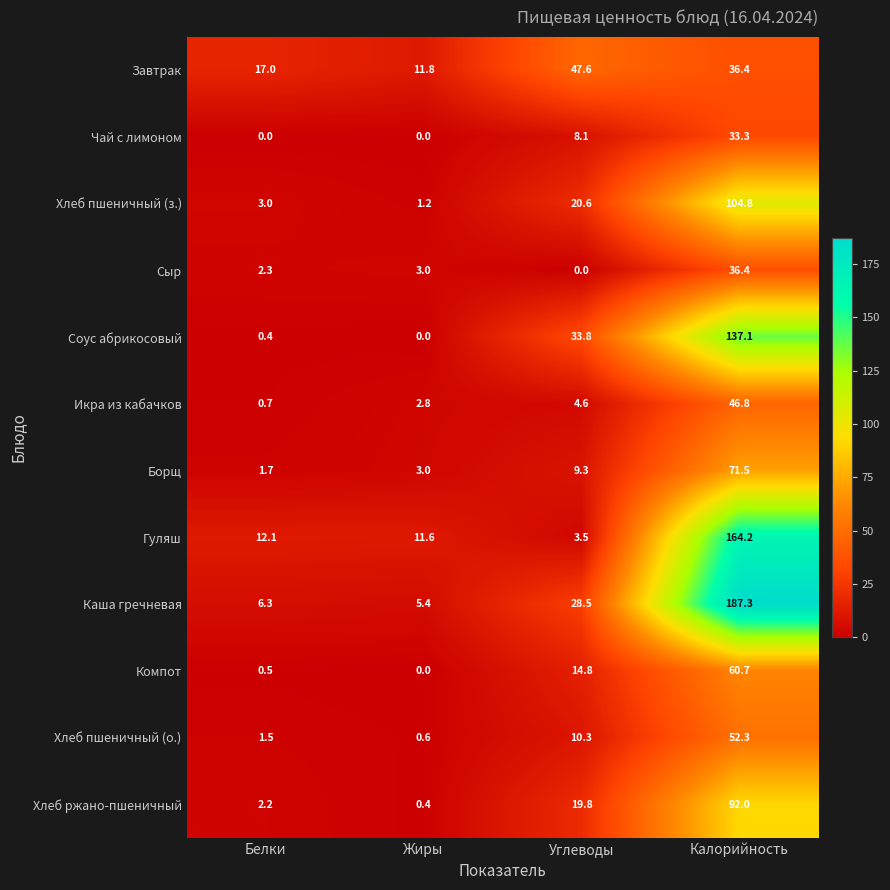

Which series has the widest spread of values?

Каша гречневая